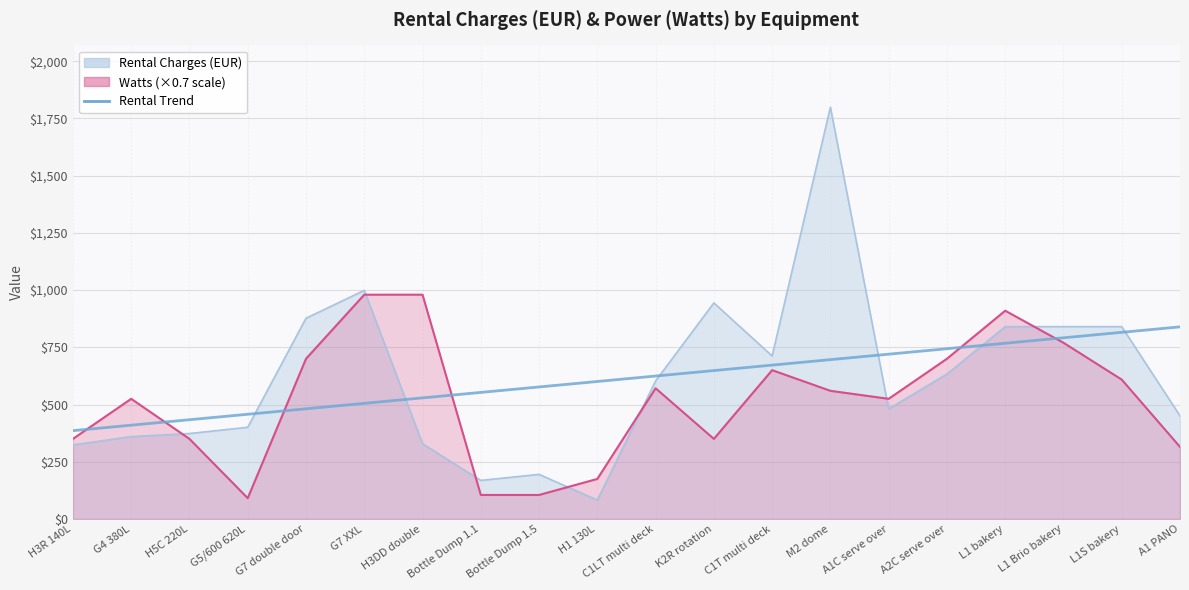

The value at Bottle Dump 1.5 is 970.5. True or false?

False